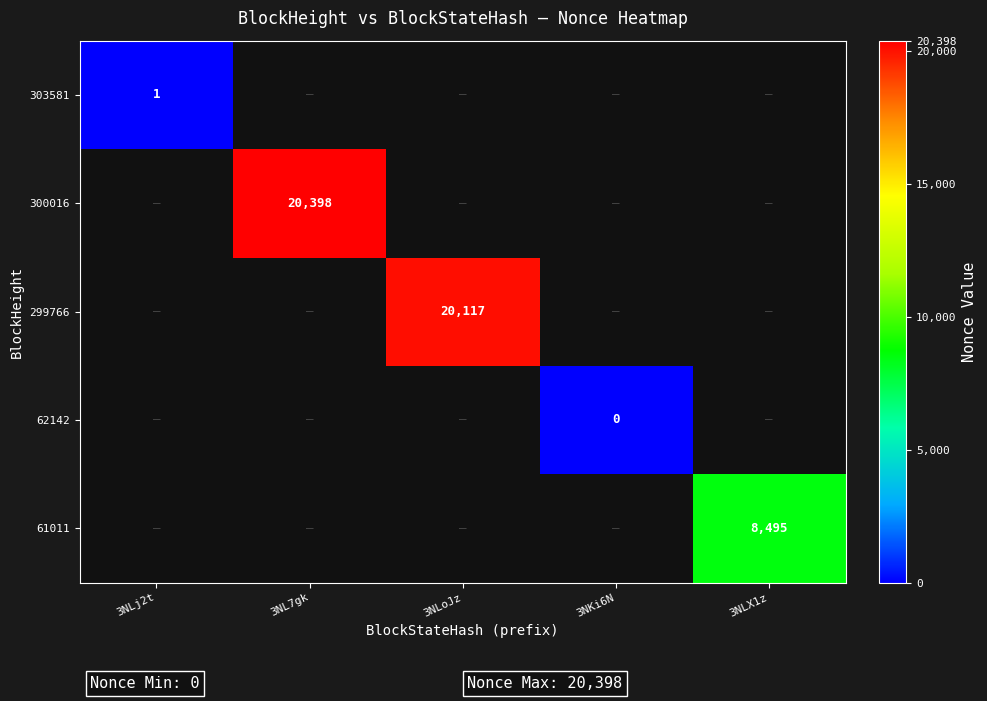

The value of 303581 at 3NLj2t is 1. True or false?

True